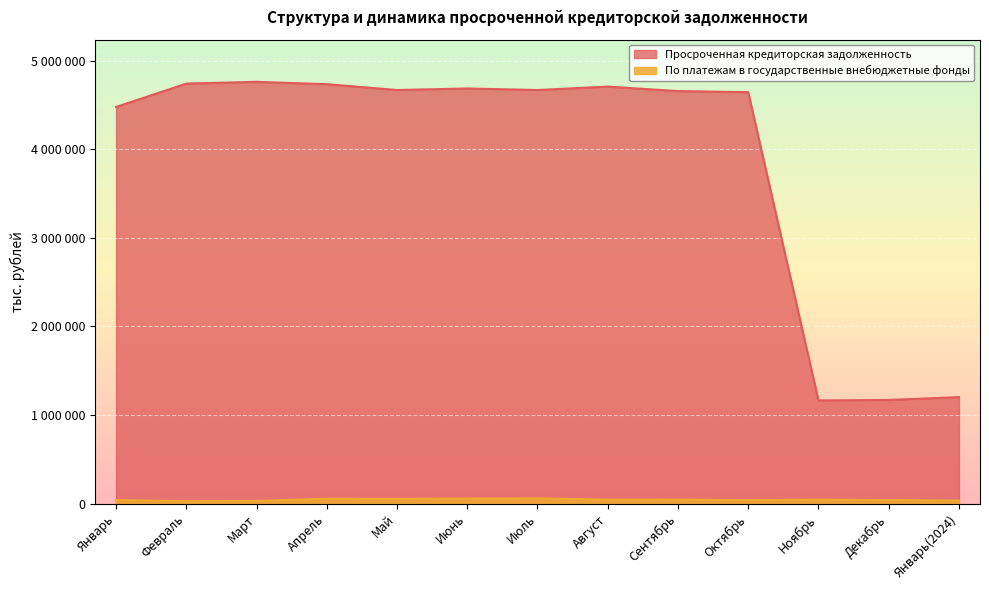

What position from the right is Август?

6